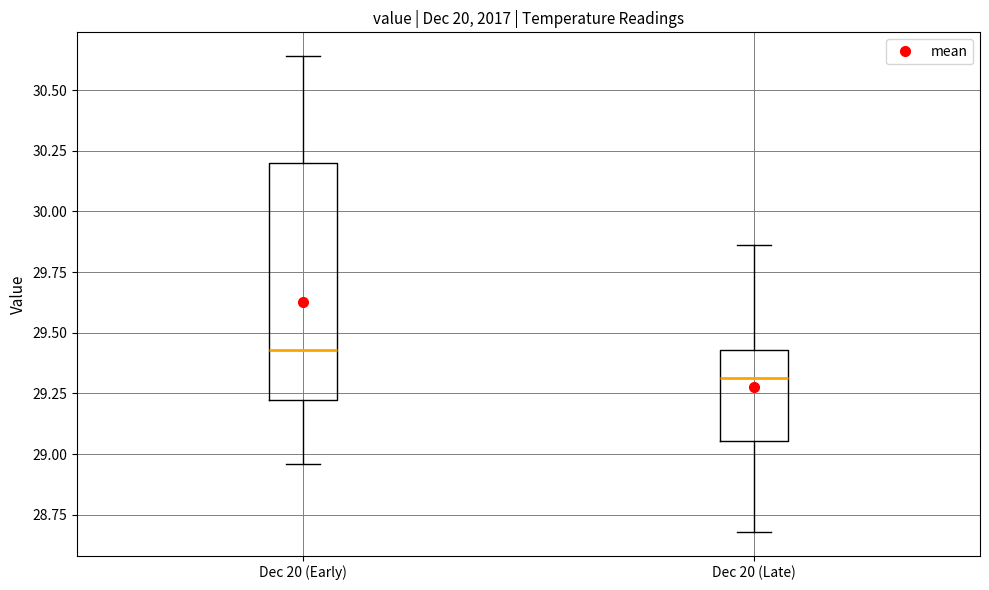

Reading left to right, read every box against the y-axis: the position of its median line, the range the box covers, and the ends of its whiskers. The values are not printed on the chart, so give them approximately, as read against the axis.

Dec 20 (Early): median 29.45, box 29.20 to 30.20, whiskers 28.95 to 30.65
Dec 20 (Late): median 29.30, box 29.05 to 29.45, whiskers 28.70 to 29.85